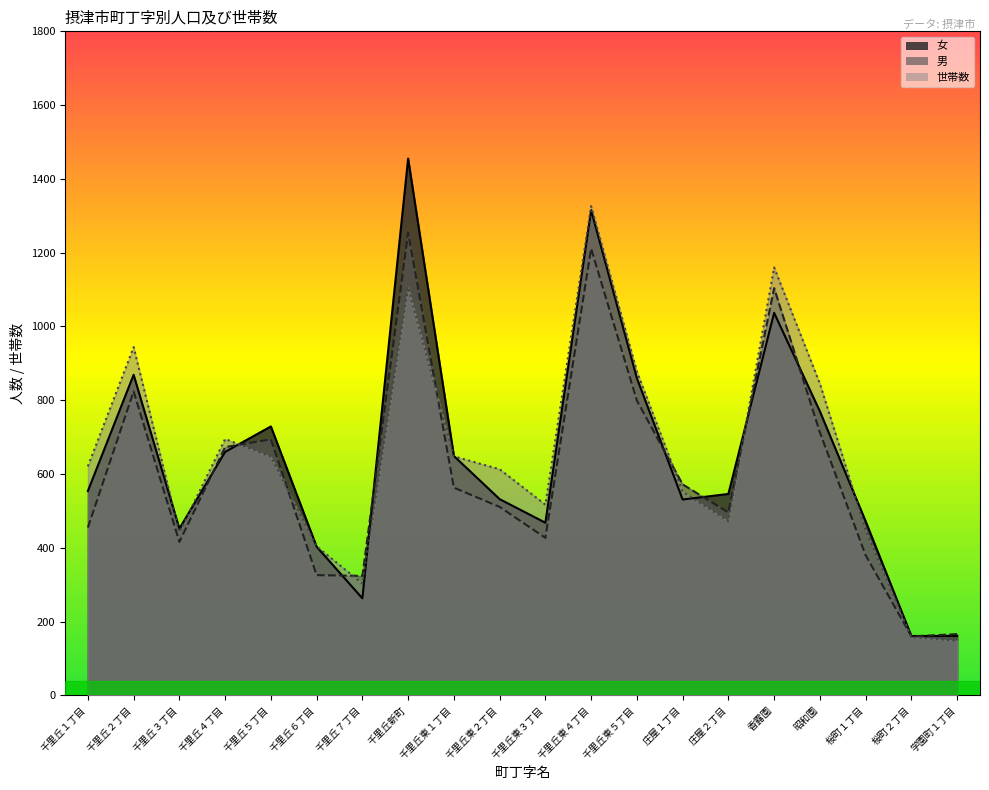

At how many categories does at least one series exceed 1286?

2